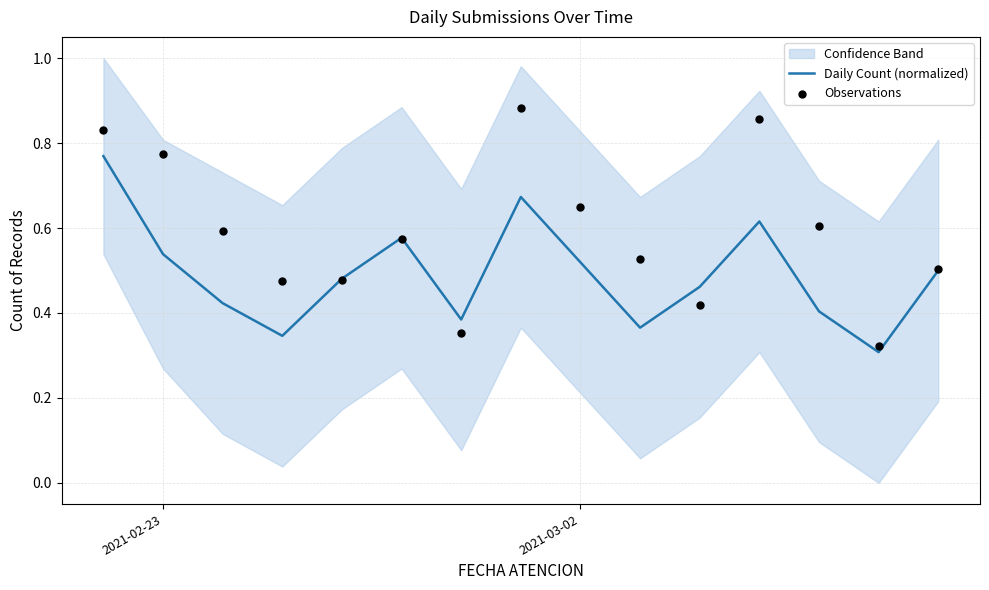

Which series has the widest spread of Y values?

Observations